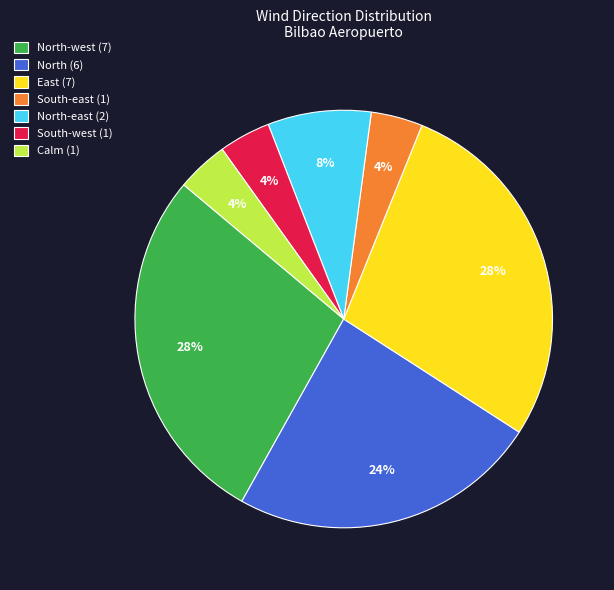

What is the ratio of the value at South-east (1) to the value at Calm (1)?

1.0